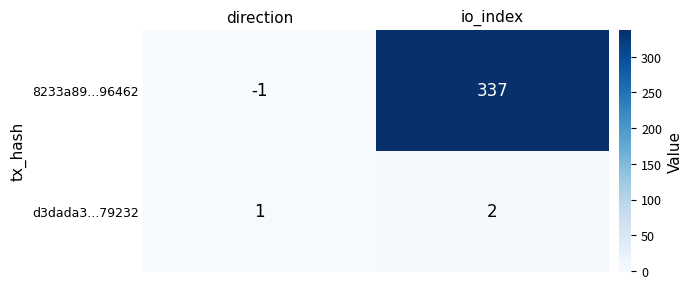

What is the total value across all series at io_index?

339